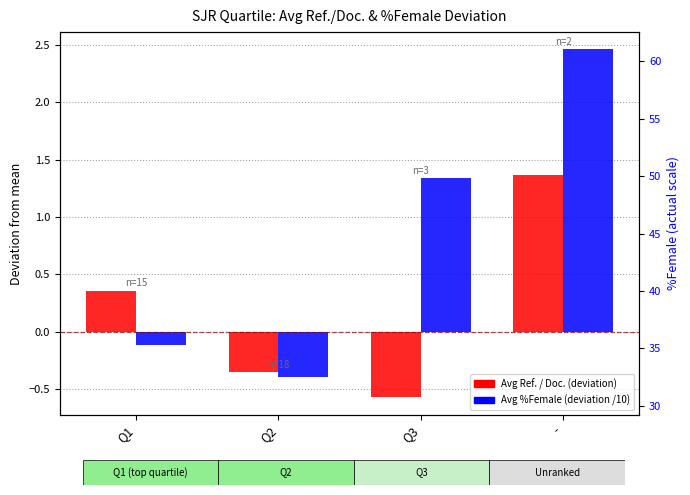

Between Q3 and -, which is larger?

-